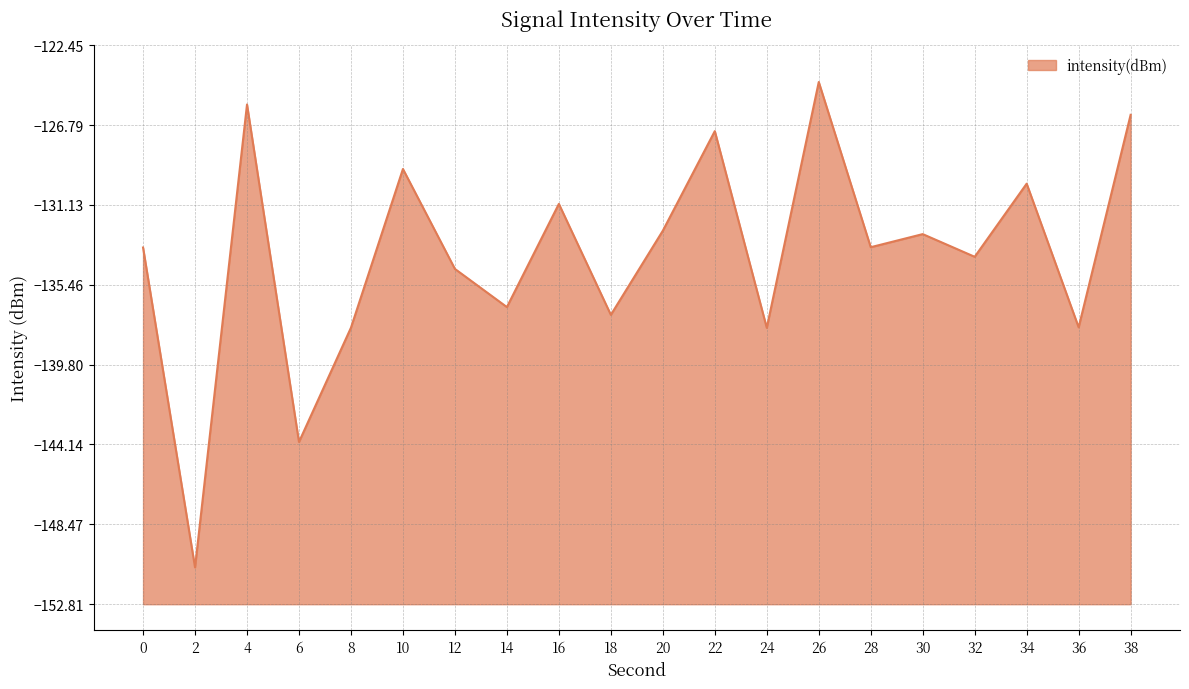

What is the sum of all values?

-2676.3